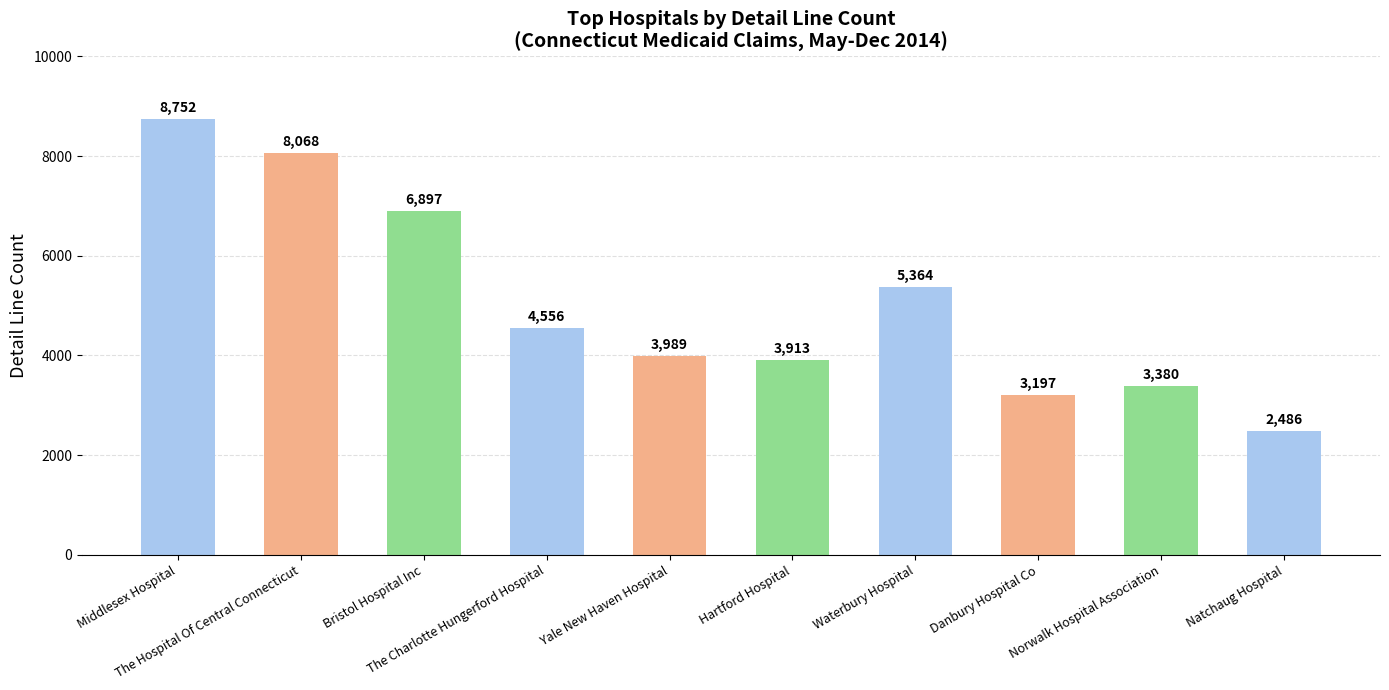

The value at Hartford Hospital is 6397. True or false?

False